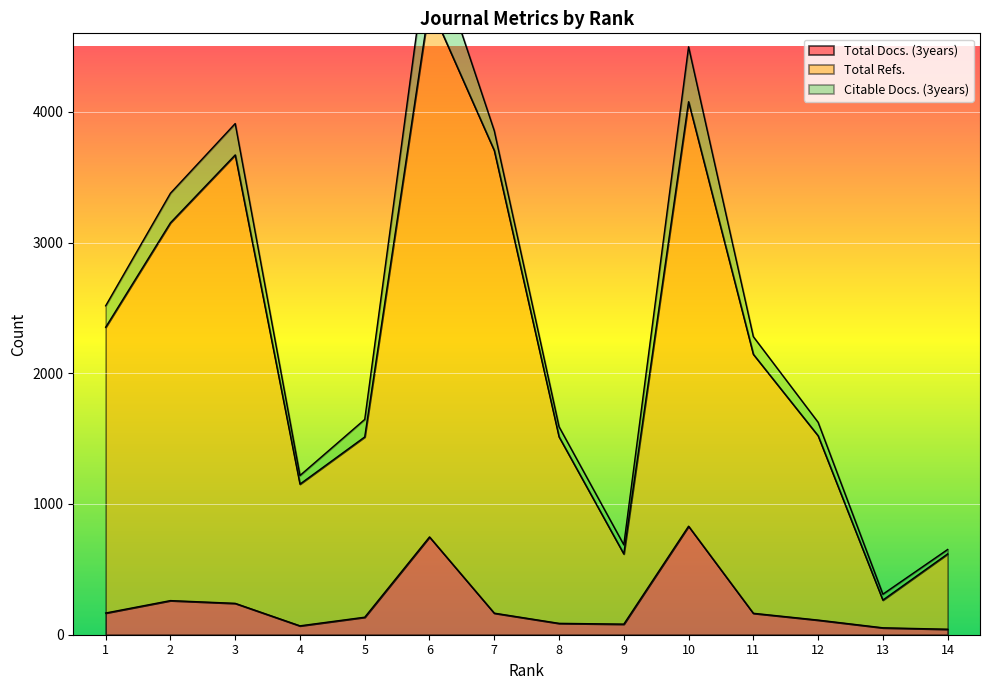

What is the total value across all series at 5?

1647